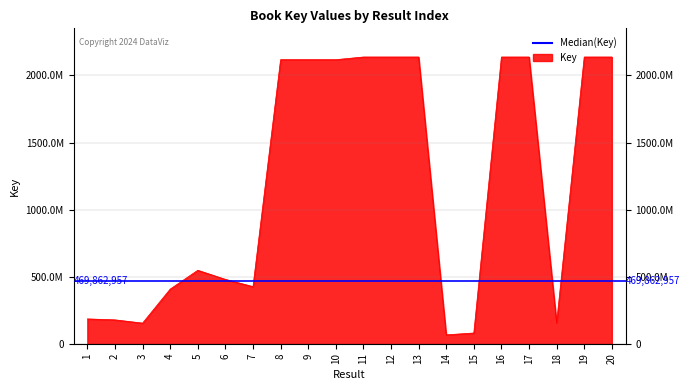

Which category has the highest value across all series?

12